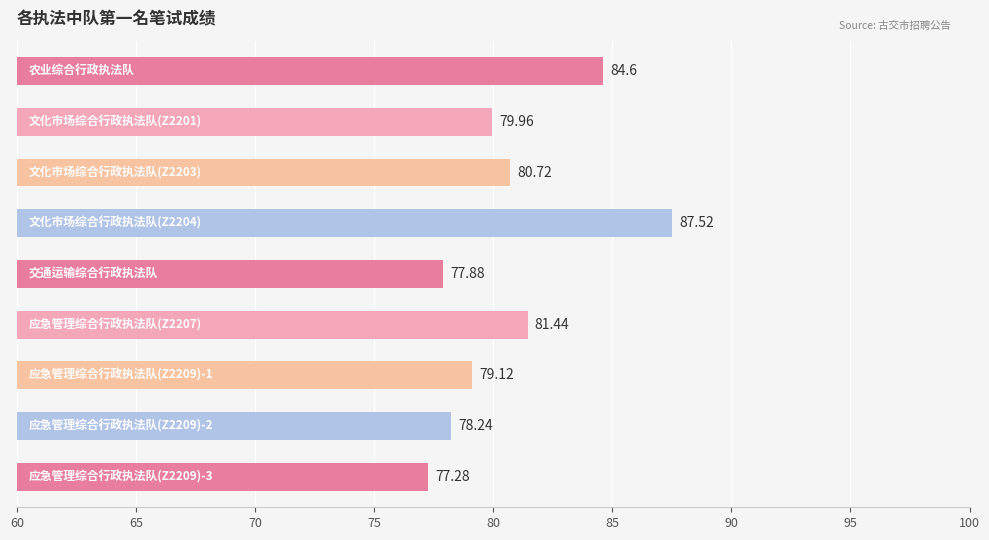

What is the smallest value displayed?

77.3